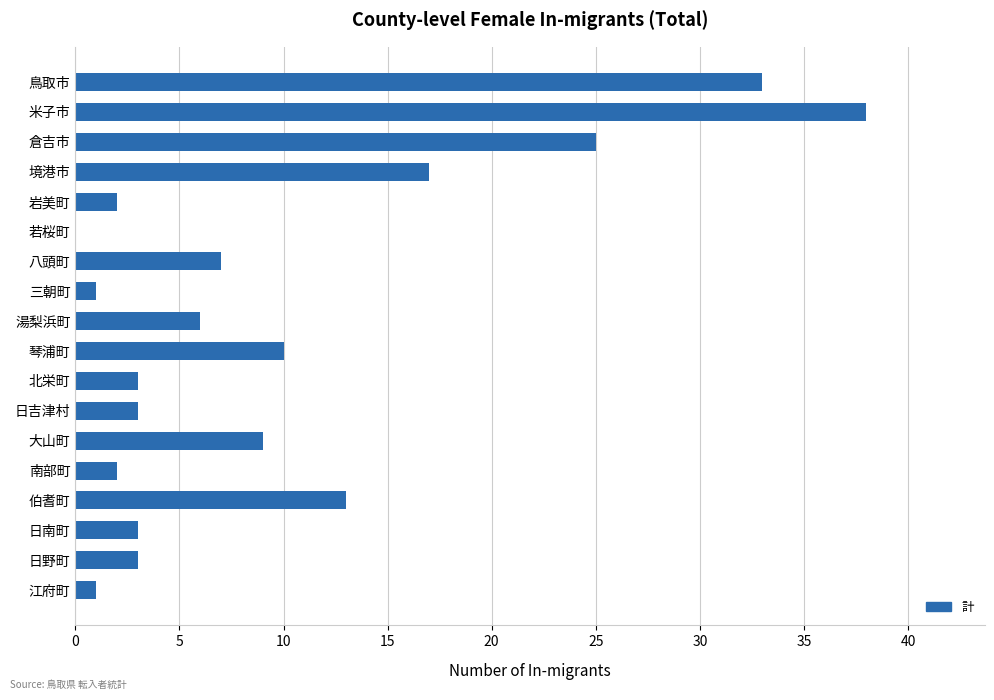

Which category has the highest value across all series?

米子市